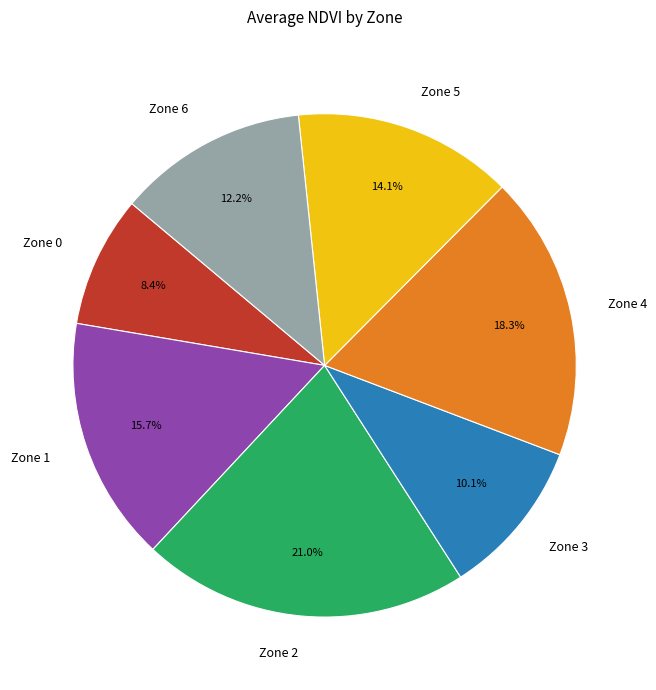

Which category has the biggest portion of the pie?

Zone 2